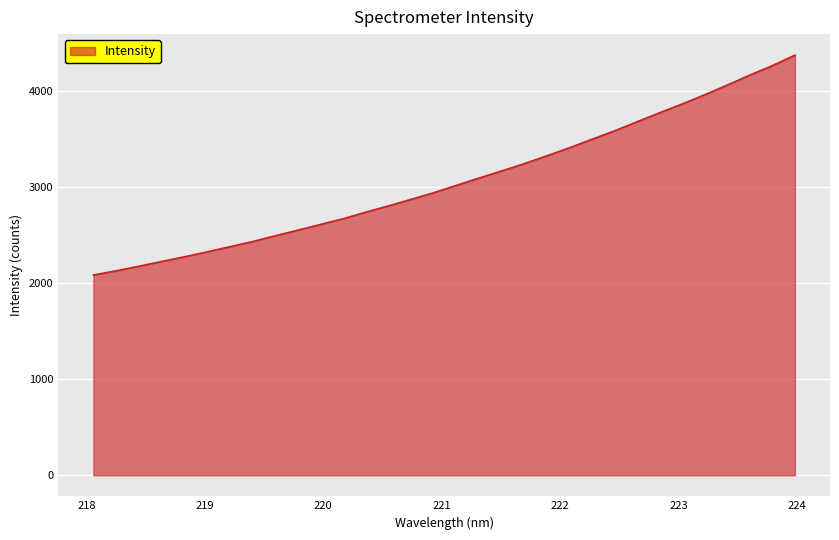

What is the greatest value displayed?

4378.8